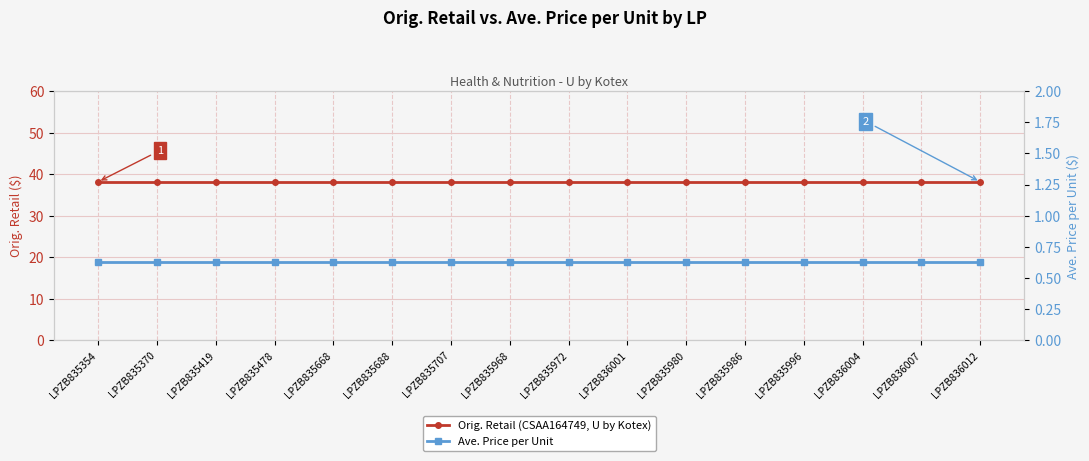

Is the value of Ave. Price per Unit at LPZB835354 greater than the value of Orig. Retail (CSAA164749, U by Kotex) at LPZB835980?

No